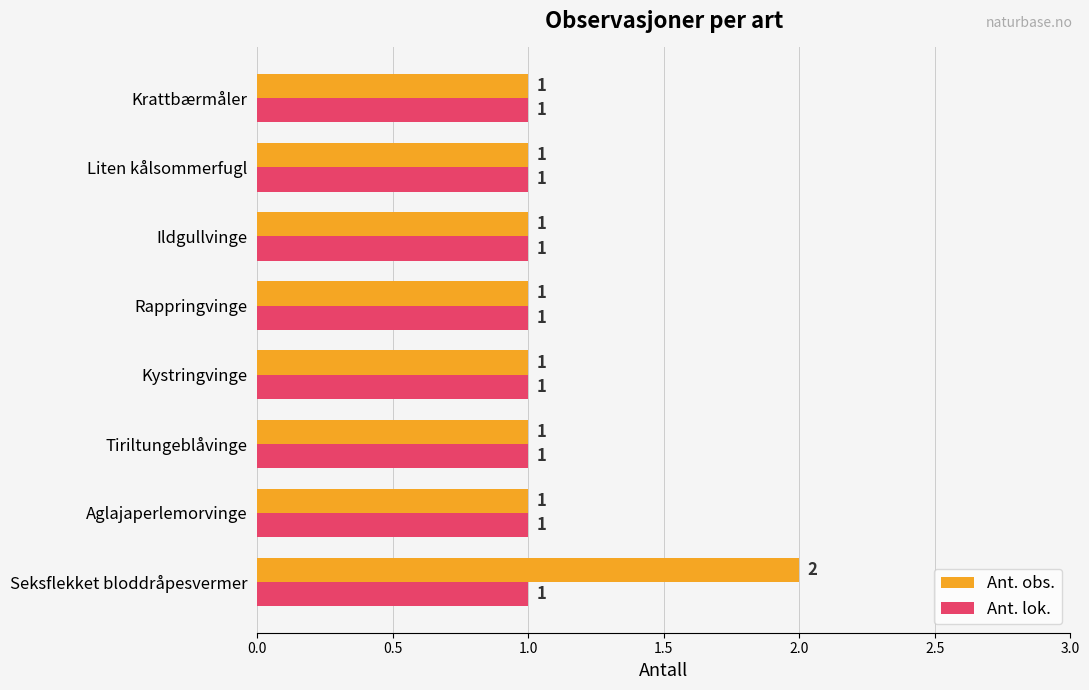

What is the difference between the maximum and minimum values in the Ant. obs. series?

1